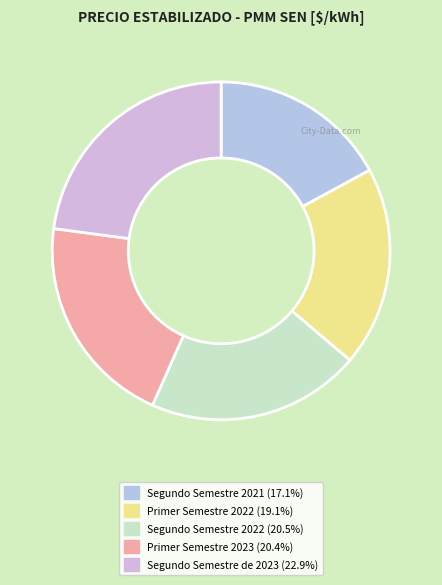

How many slices are in this pie chart?

5